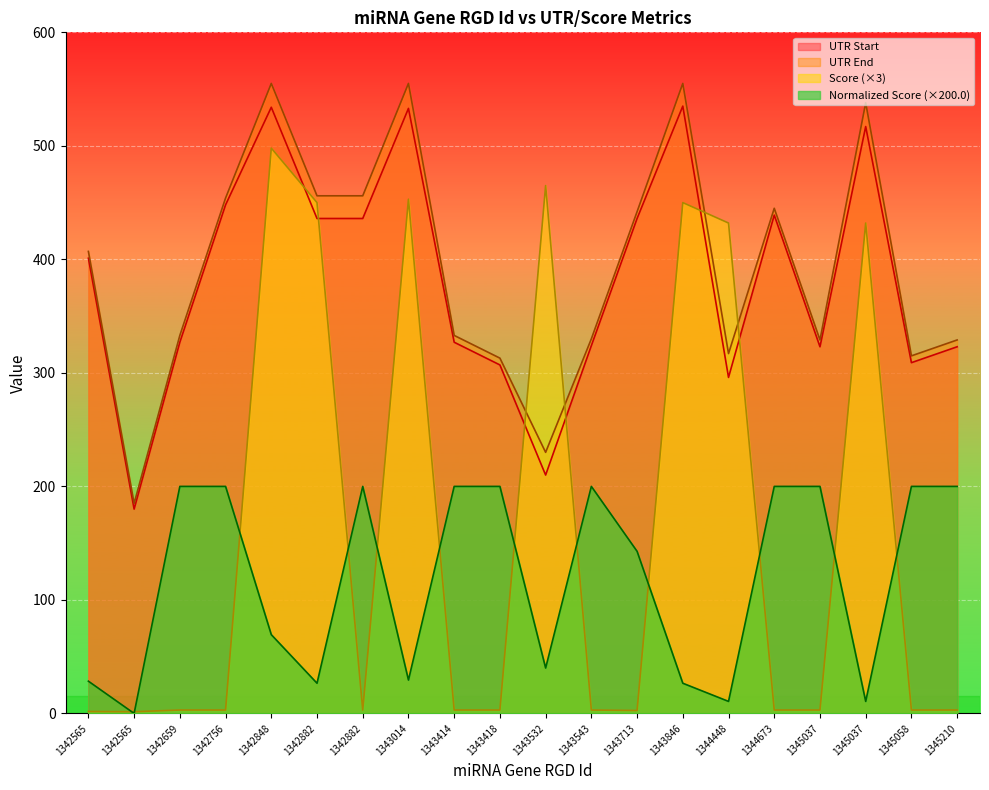

The Score series shows 115.9 at 1343532. True or false?

False